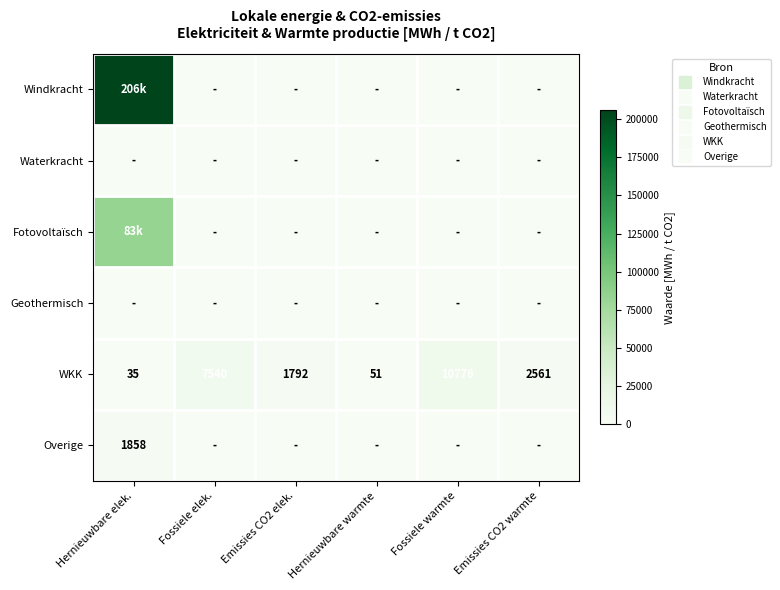

What is the total value across all series at Emissies CO2 elek.?

1791.8